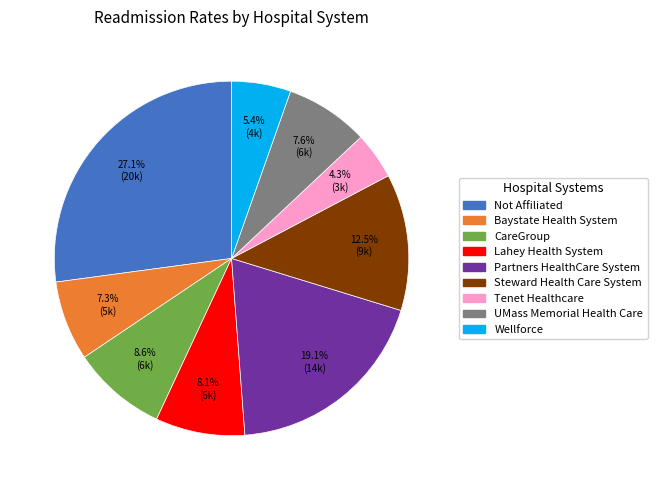

How much of the chart is everything except Steward Health Care System?

87.5%